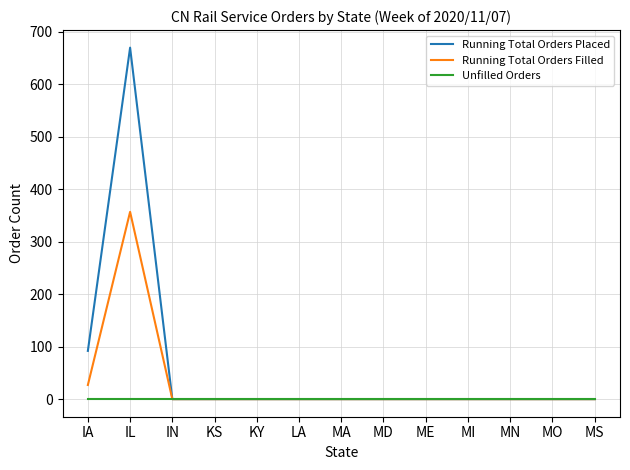

The Unfilled Orders series shows 0 at MN. True or false?

True